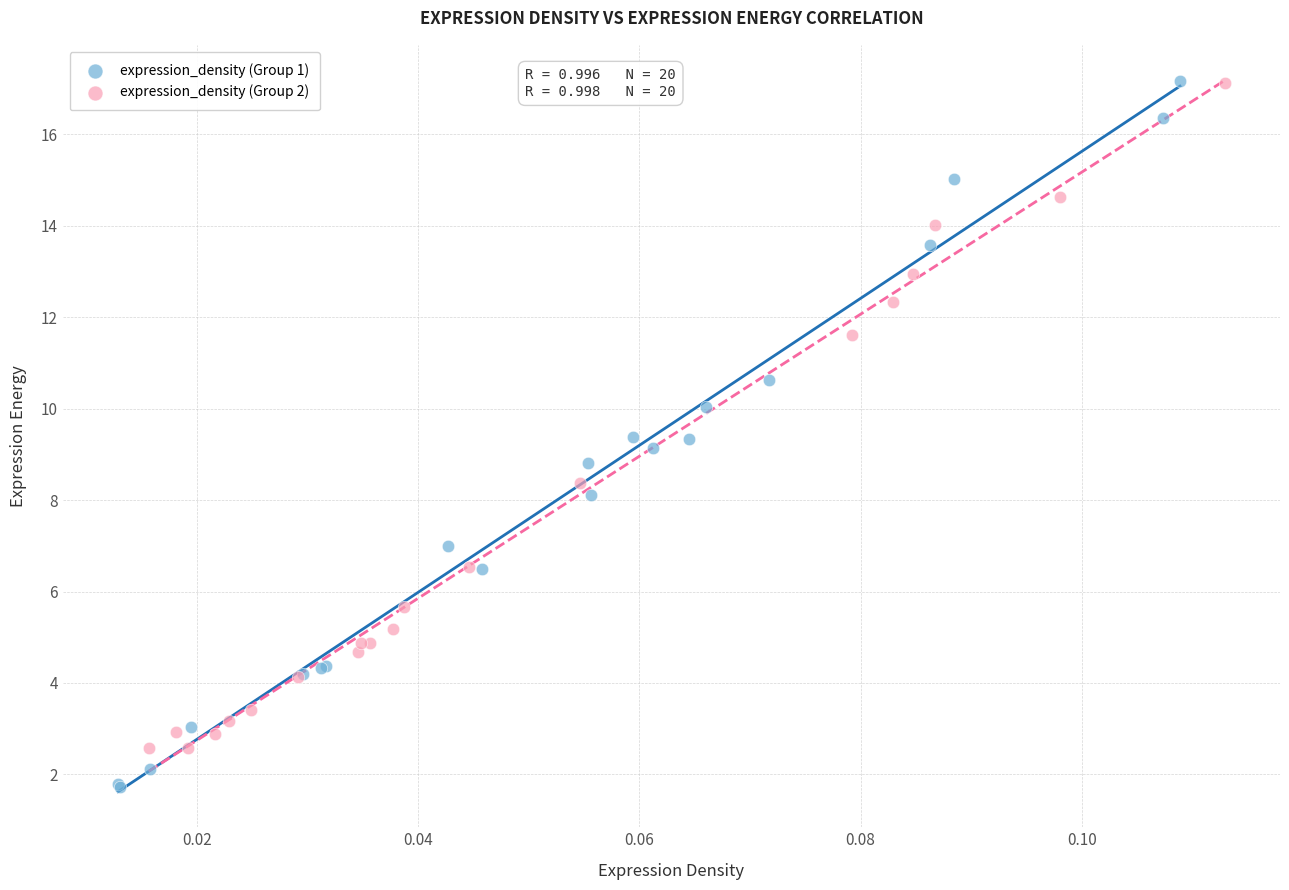

Which series reaches the minimum Y coordinate?

expression_density (Group 1)